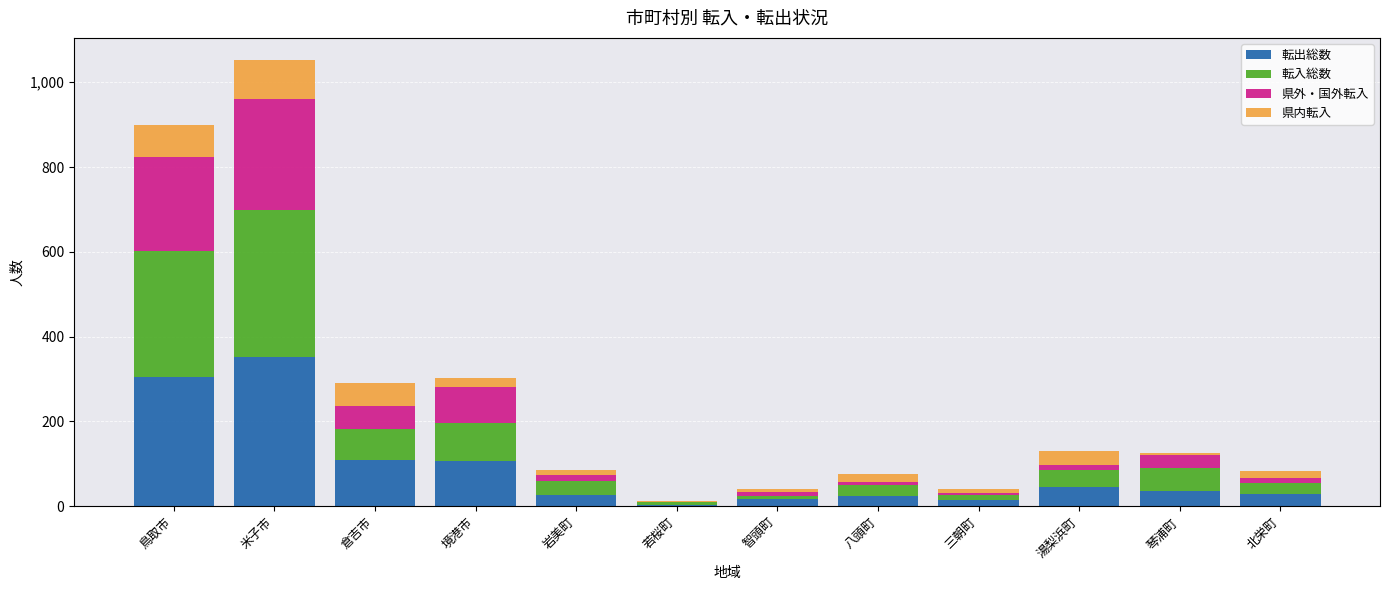

True or false: 転出総数 has a value of 27 at 岩美町.

True